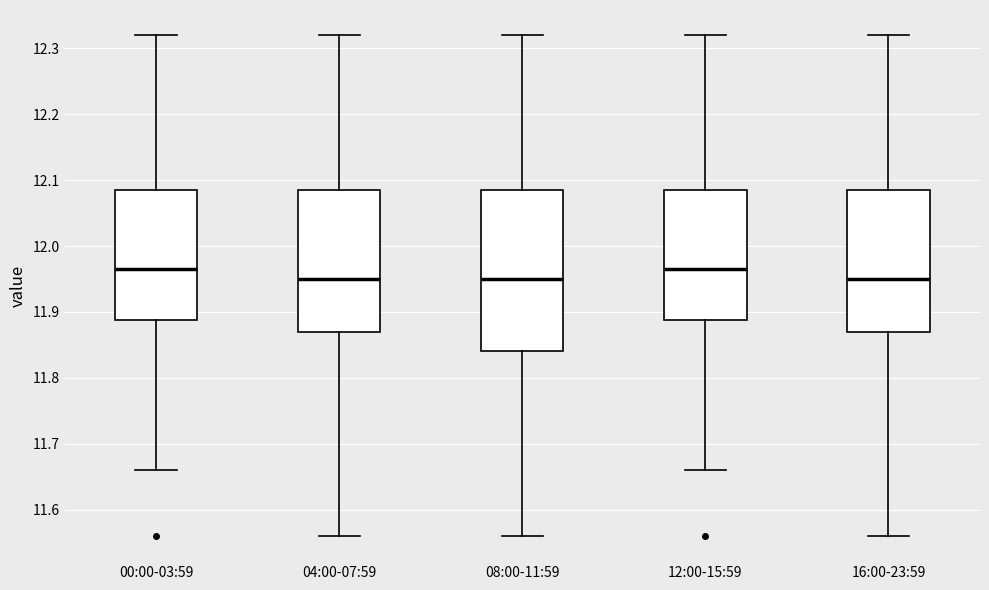

Where does the lower whisker of the box for 16:00-23:59 end on the y-axis? The values are not printed on the chart, so give them approximately, as read against the axis.

11.56